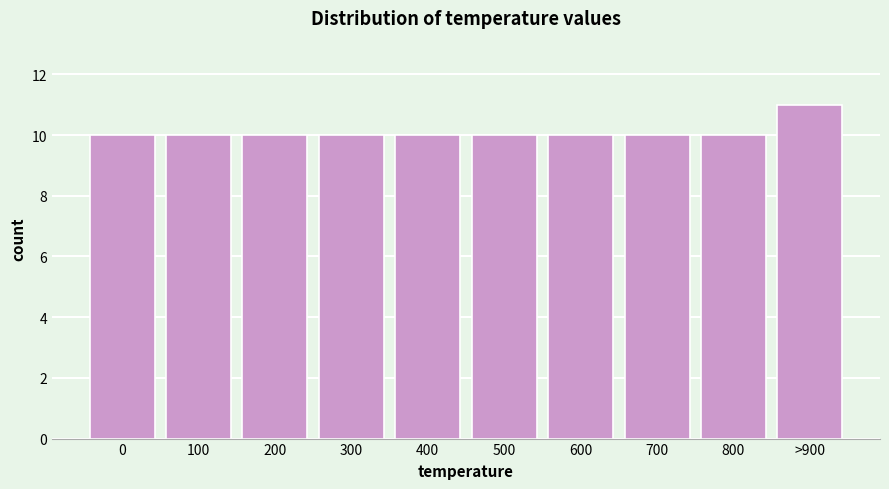

Reading left to right, list all the values displayed in this chart.

10	10	10	10	10	10	10	10	10	11